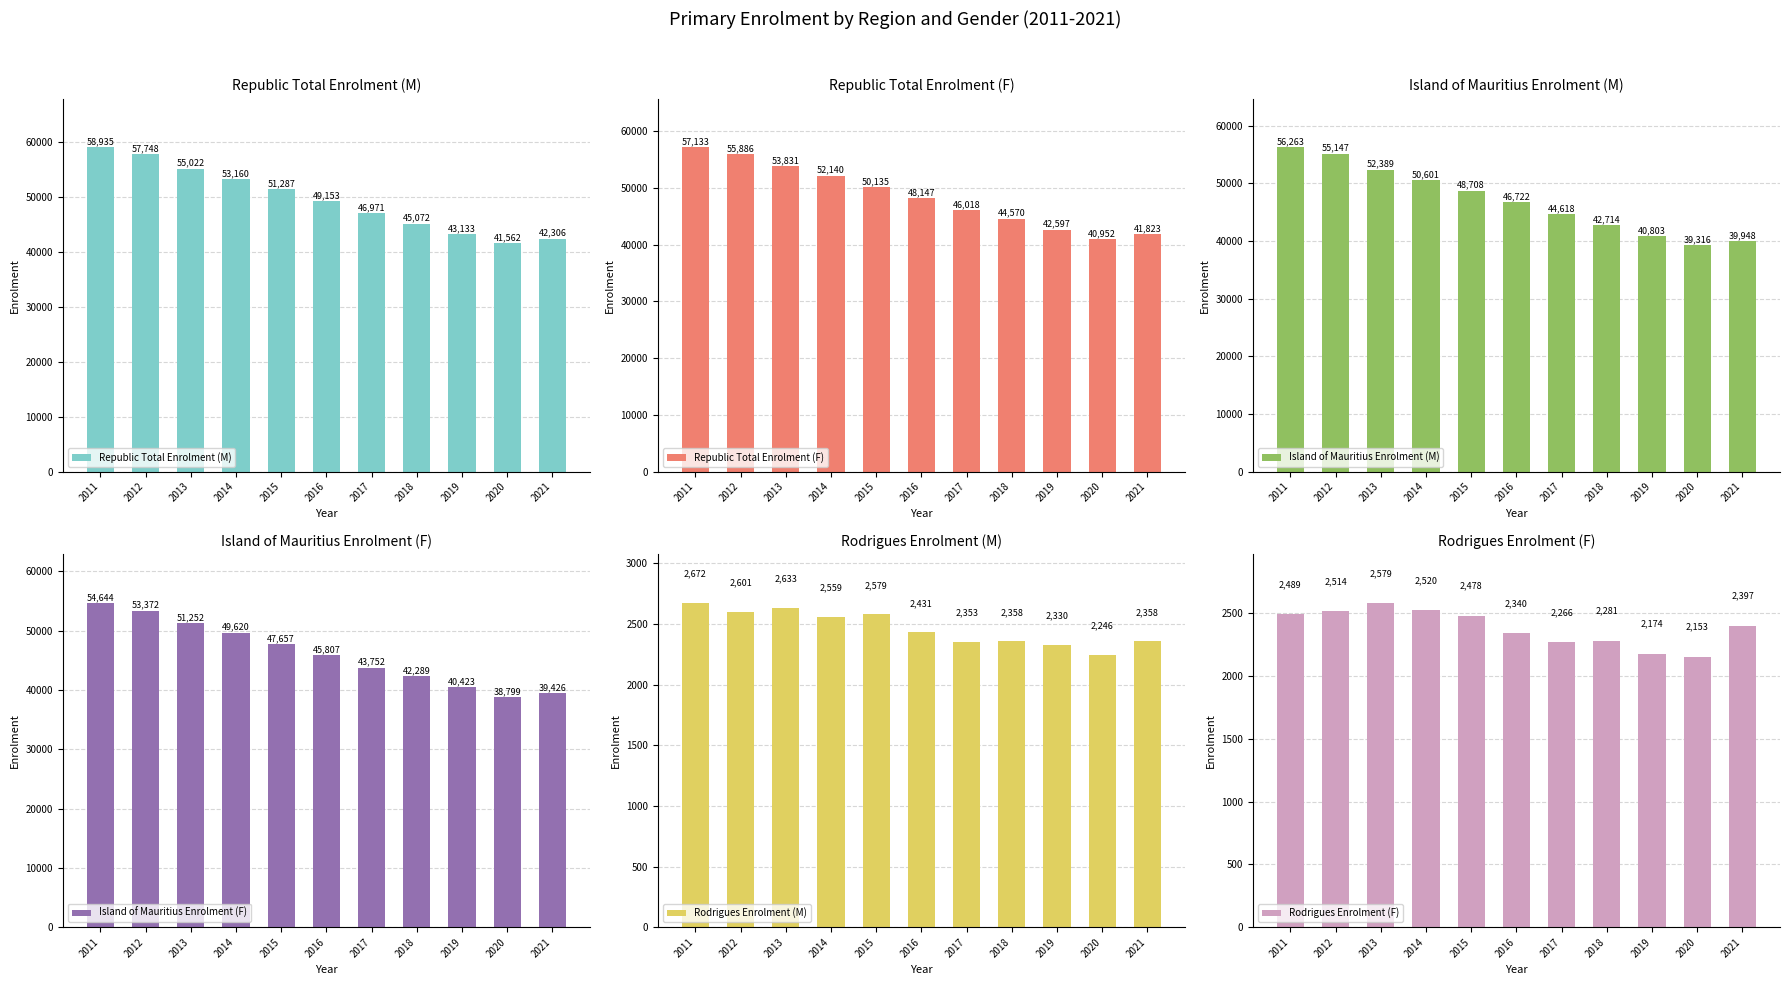

How many groups of bars are there?

11